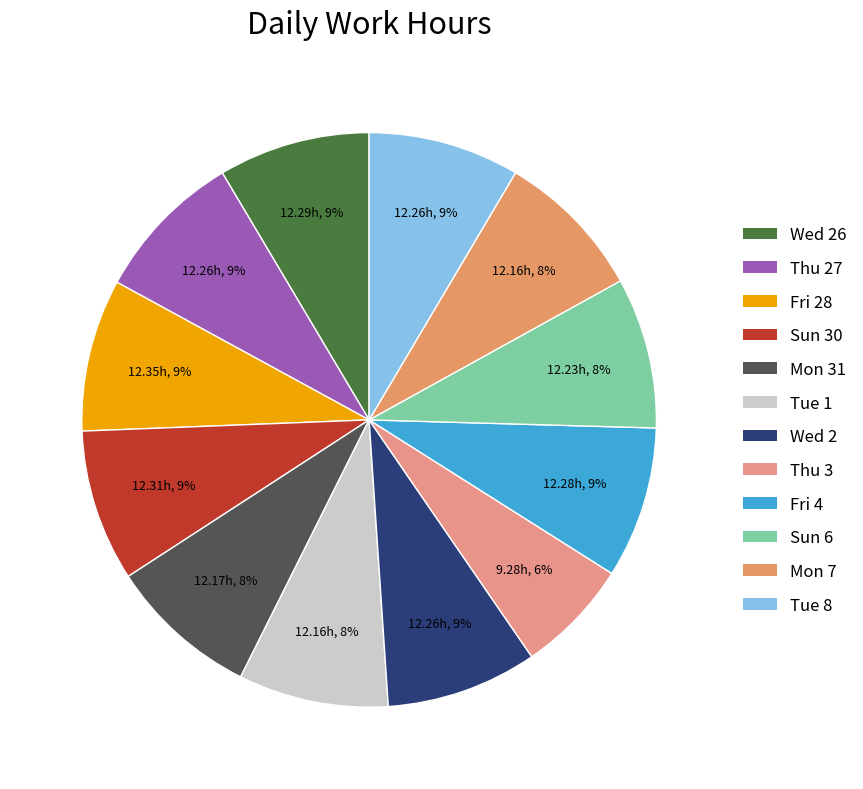

Rank the categories by value from highest to lowest.

Fri 28, Sun 30, Wed 26, Fri 4, Thu 27, Wed 2, Tue 8, Sun 6, Mon 31, Tue 1, Mon 7, Thu 3